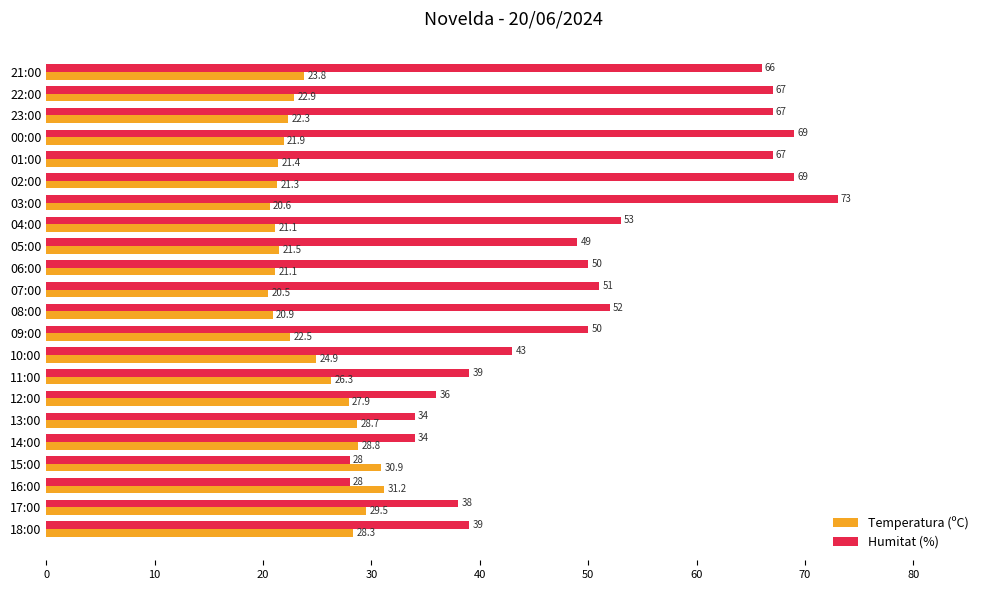

What is the smallest value displayed?

20.5